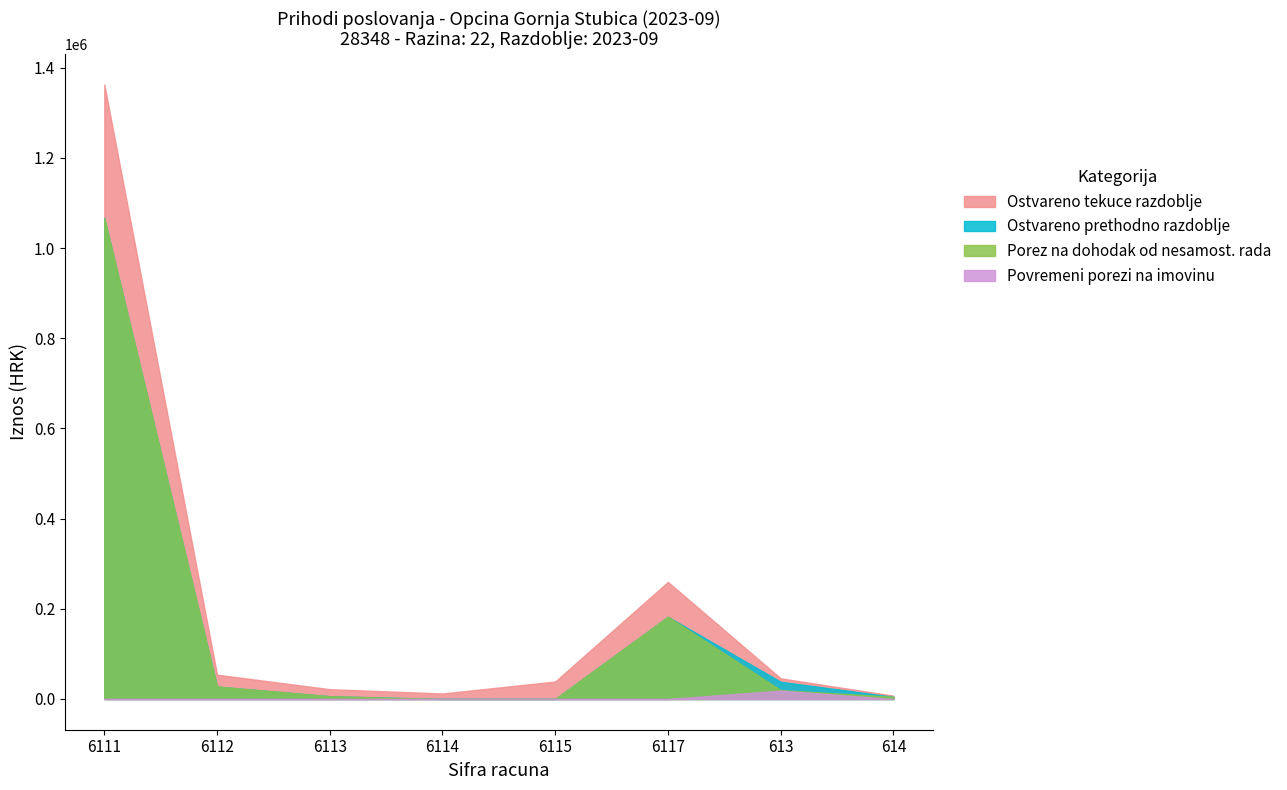

True or false: Ostvareno tekuce razdoblje and Porezi na imovinu intersect in this chart.

False